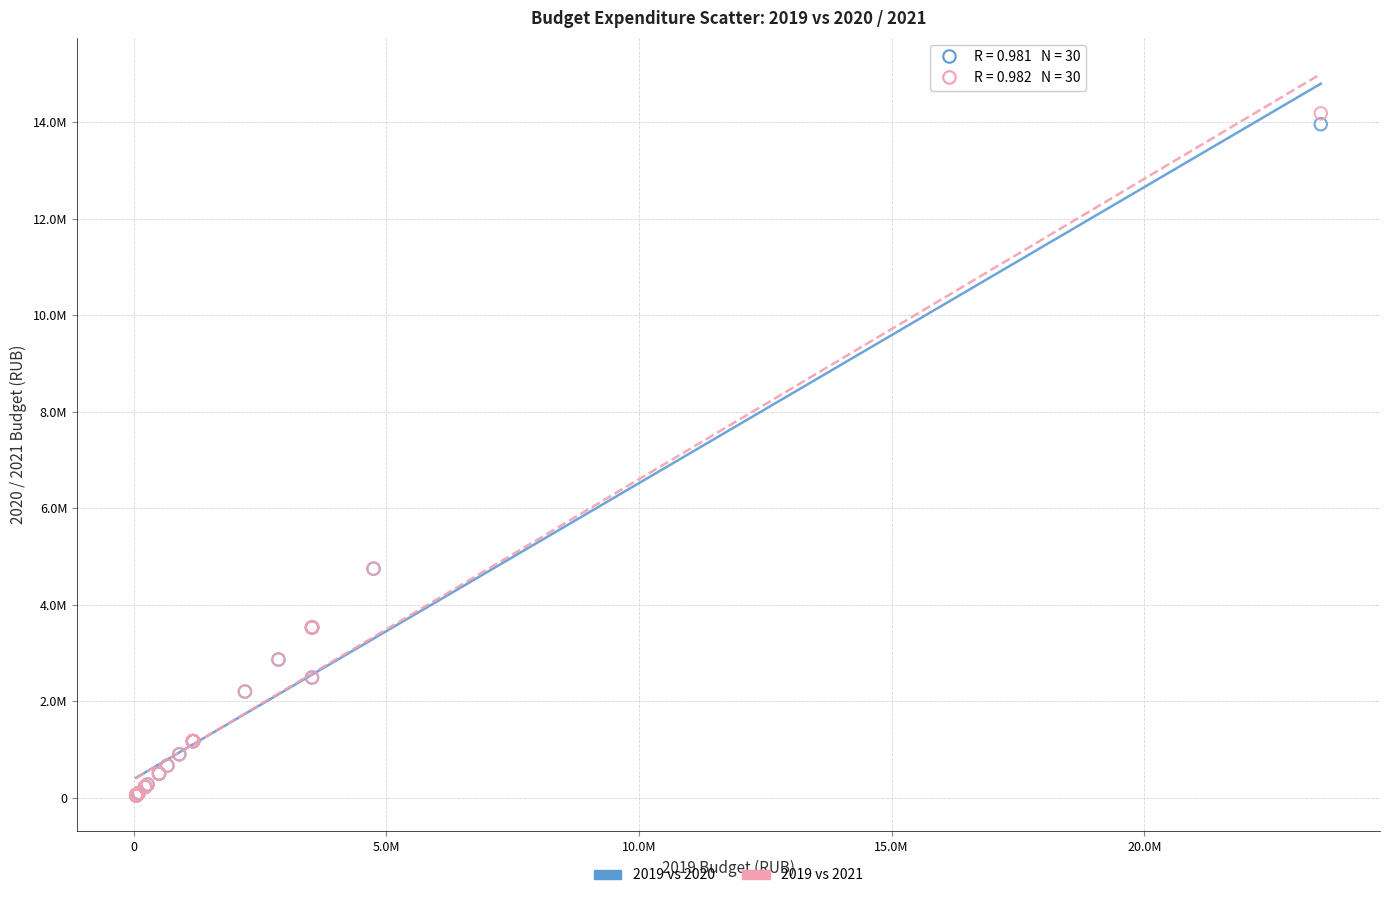

What are all the series names shown in the legend?

2019 vs 2020, 2019 vs 2021